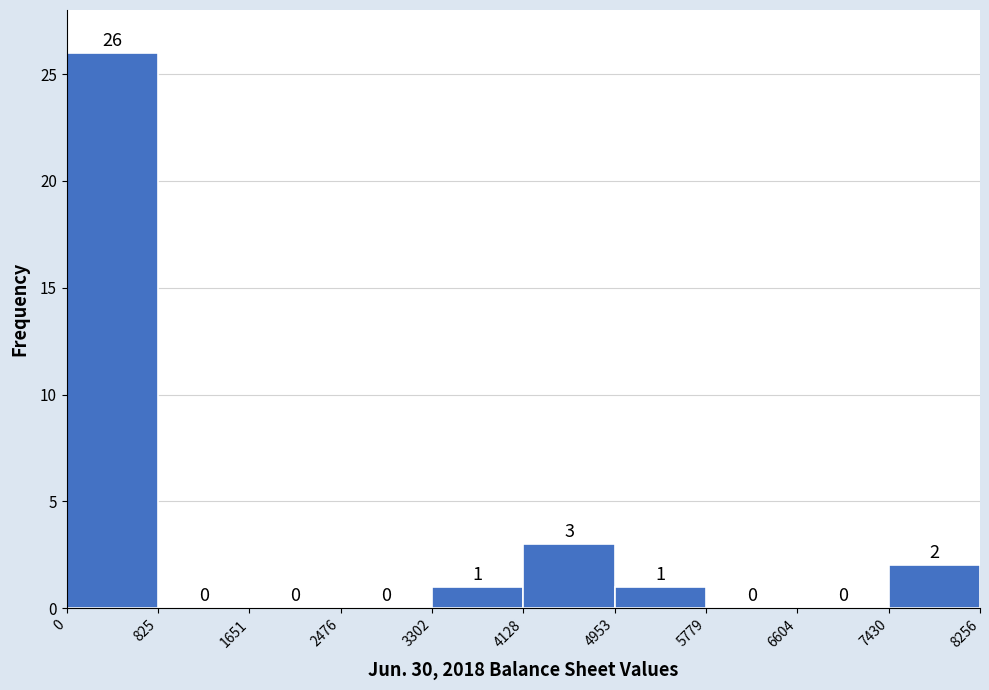

What is the height of the bar covering 4953 to 5779 on the x-axis?

1